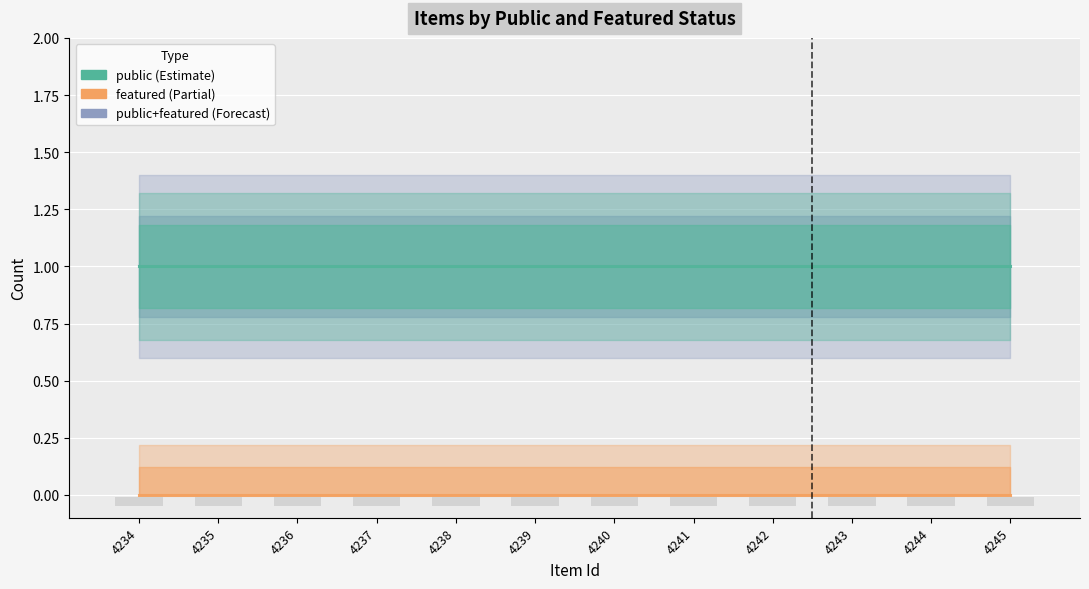

Is it true that public equals 1 at 4239?

True